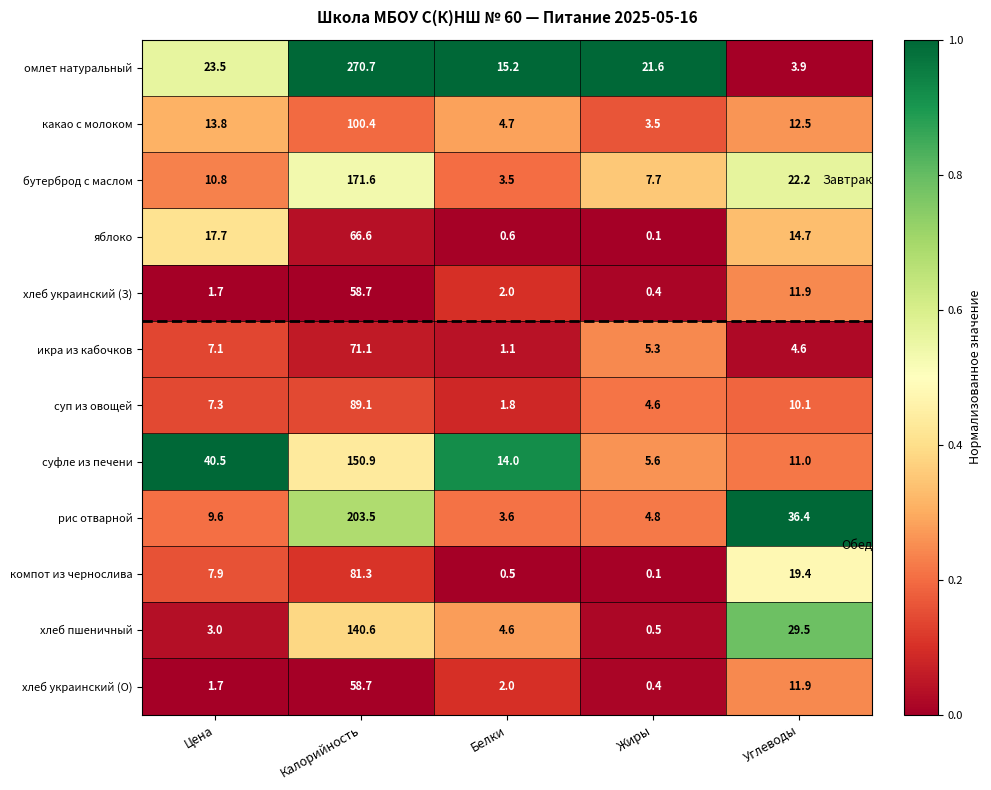

At which label does омлет натуральный reach its minimum?

Углеводы